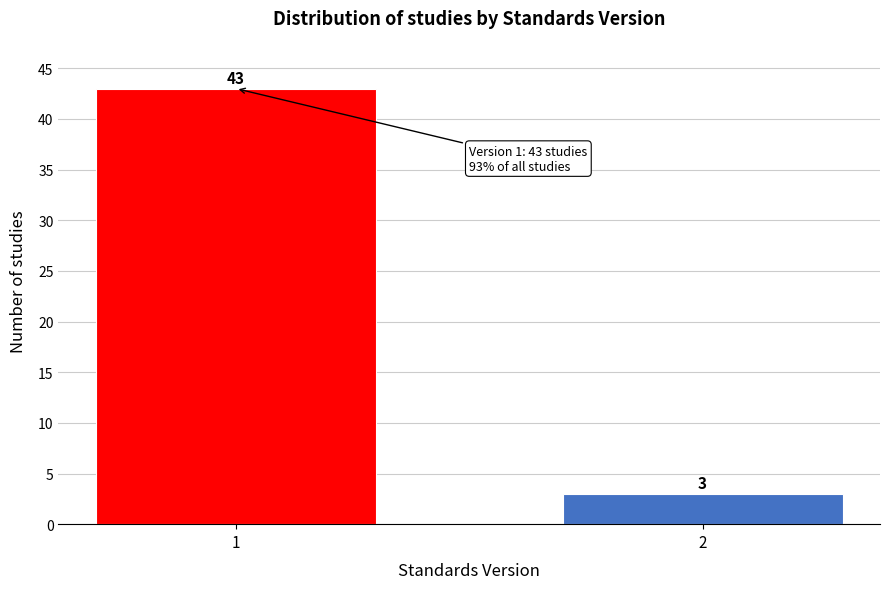

Reading right to left, extract all data points from this chart.

2=3	1=43